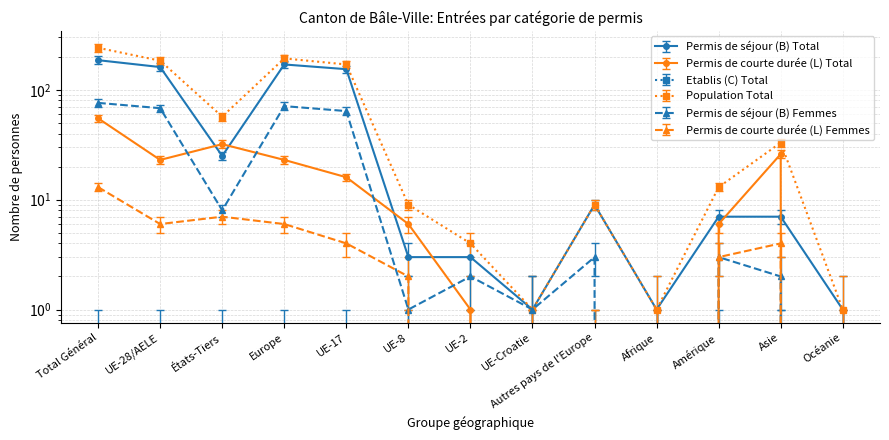

Count the number of data series in this chart.

5